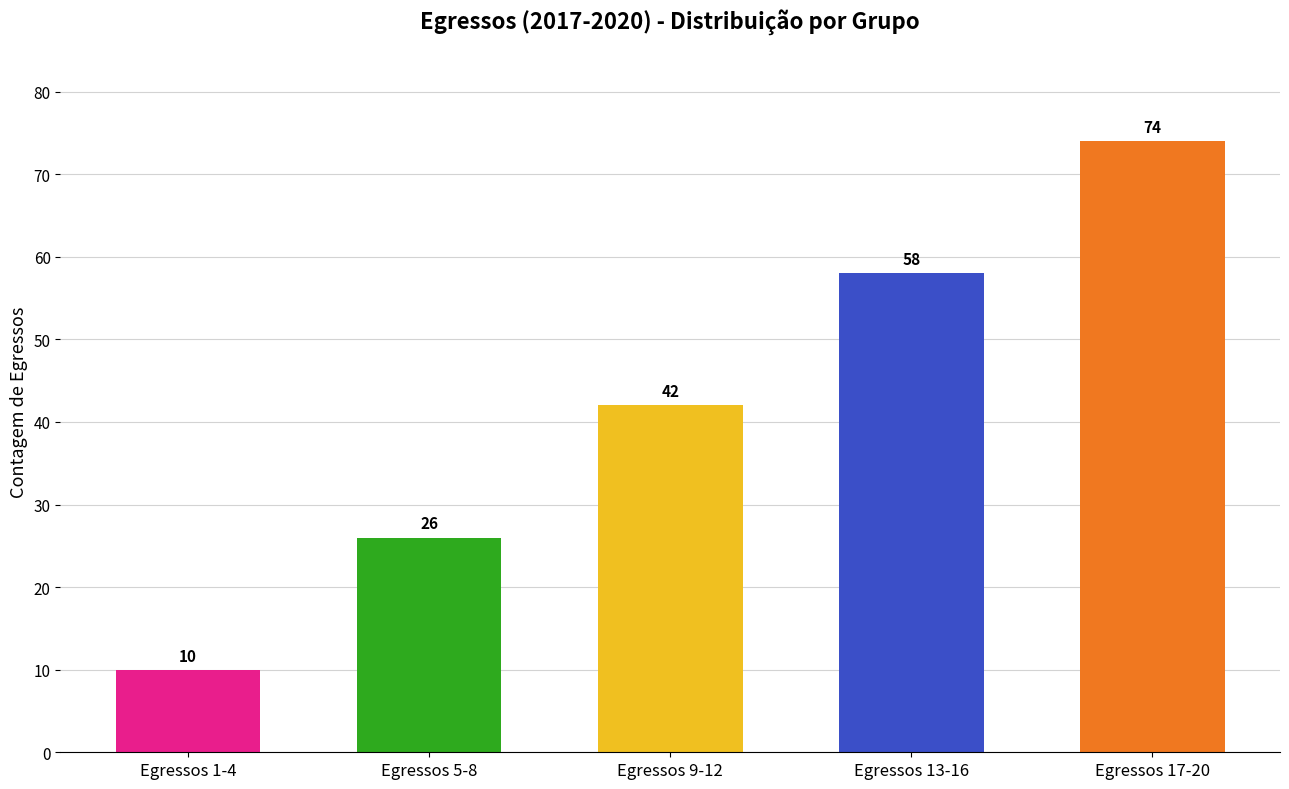

What is the label of the 4th bar from the left?

Egressos 13-16